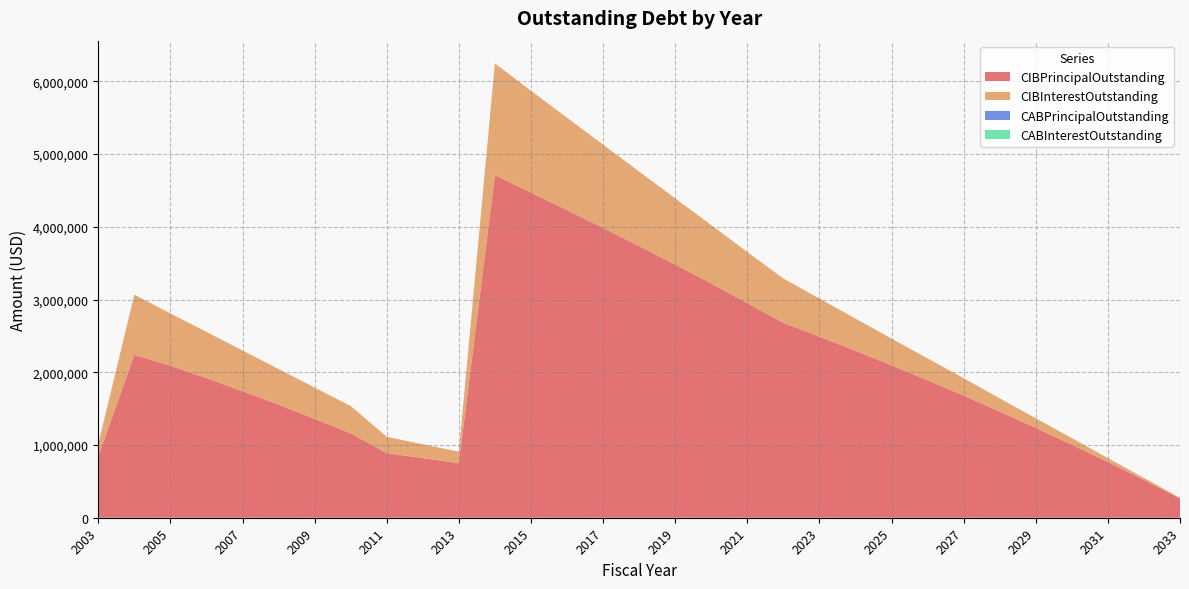

Reading left to right, list all the values displayed in this chart.

CIBPrincipalOutstanding: 845000.0	2240000.0	2090000.0	1920000.0	1740000.0	1555000.0	1360000.0	1160000.0	890000.0	820000.0	750000.0	4710000.0	4470000.0	4230000.0	3985000.0	3735000.0	3480000.0	3220000.0	2950000.0	2680000.0	2490000.0	2295000.0	2095000.0	1890000.0	1680000.0	1460000.0	1235000.0	1005000.0	765000.0	520000.0	265000.0
CIBInterestOutstanding: 168787.5	825972.5	718175.0	634830.0	558540.0	489750.0	428760.0	376050.0	222825.0	189275.0	157930.0	1536085.0	1400237.5	1269465.0	1143980.0	1024187.5	910410.0	803022.5	702400.0	608975.0	522975.0	442675.0	368225.0	299775.0	237475.0	181475.0	132075.0	89425.0	54250.0	27475.0	9275.0
CABPrincipalOutstanding: 0.0	0.0	0.0	0.0	0.0	0.0	0.0	0.0	0.0	0.0	0.0	0.0	0.0	0.0	0.0	0.0	0.0	0.0	0.0	0.0	0.0	0.0	0.0	0.0	0.0	0.0	0.0	0.0	0.0	0.0	0.0
CABInterestOutstanding: 0.0	0.0	0.0	0.0	0.0	0.0	0.0	0.0	0.0	0.0	0.0	0.0	0.0	0.0	0.0	0.0	0.0	0.0	0.0	0.0	0.0	0.0	0.0	0.0	0.0	0.0	0.0	0.0	0.0	0.0	0.0